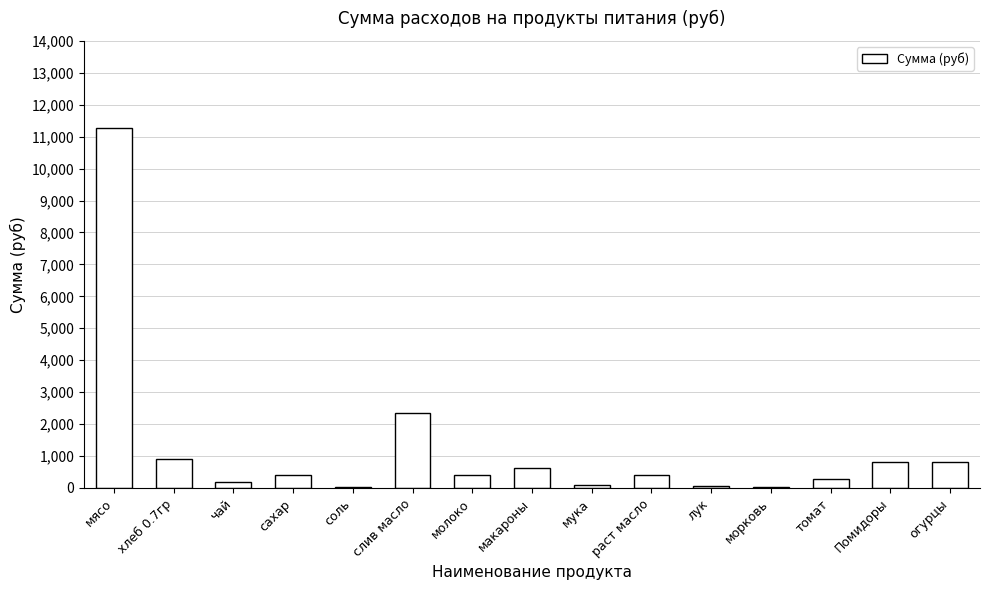

True or false: the data shows 11277.0 at мясо.

True